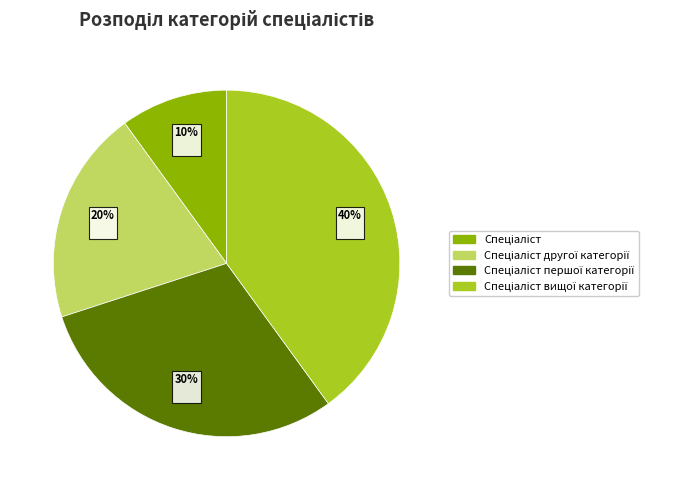

Is there a majority slice in this chart?

No